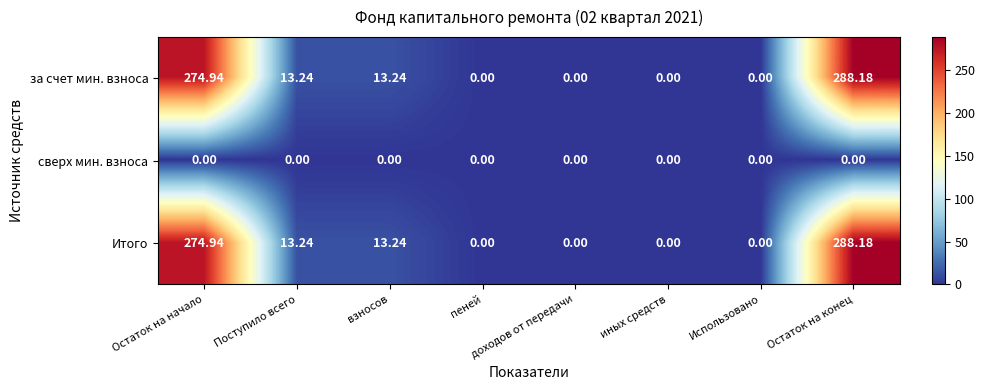

Which category has the highest value across all series?

Остаток на конец